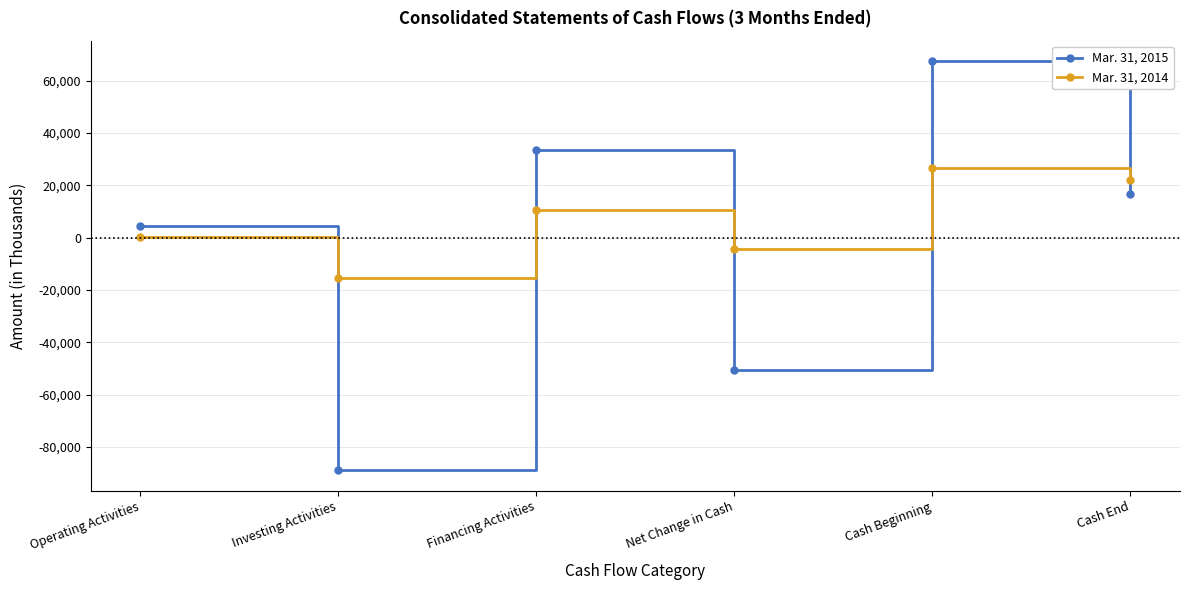

What are all the series names shown in the legend?

Mar. 31, 2015, Mar. 31, 2014